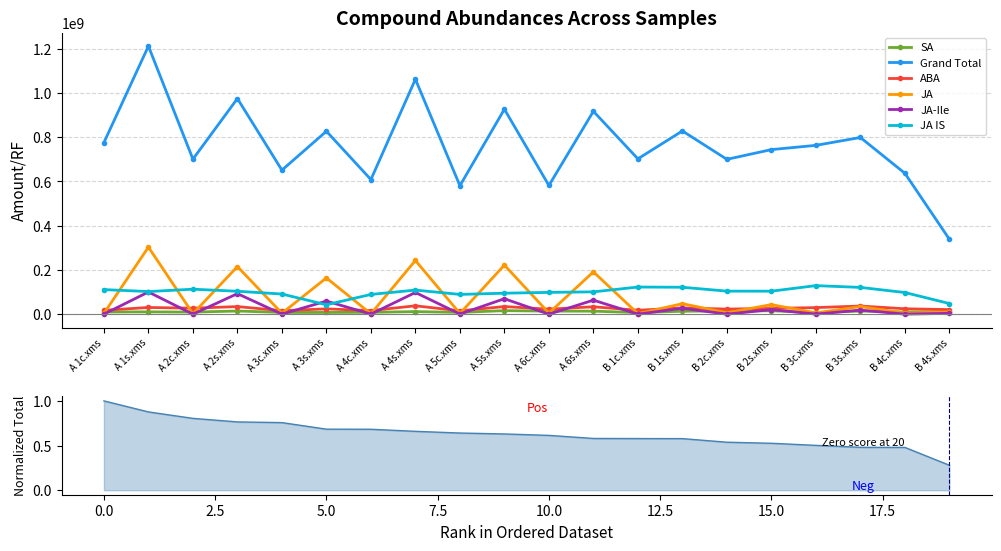

How many lines are shown in the chart?

6